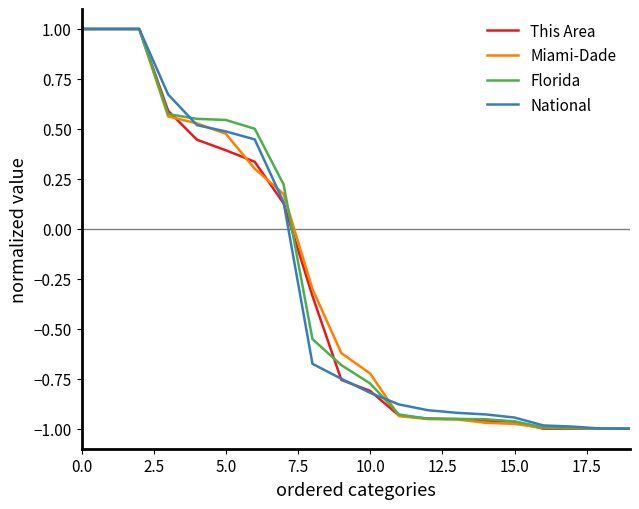

How many values in the This Area series exceed 0?

8